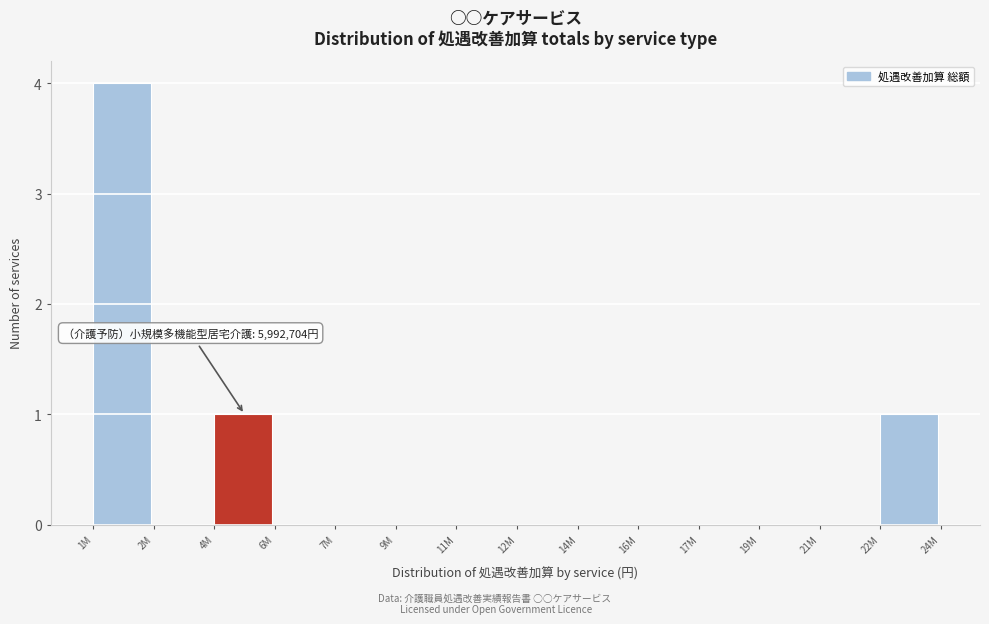

Reading left to right, extract all data points from this chart.

1M=4	2M=0	4M=1	6M=0	7M=0	9M=0	11M=0	12M=0	14M=0	16M=0	17M=0	19M=0	21M=0	22M=1